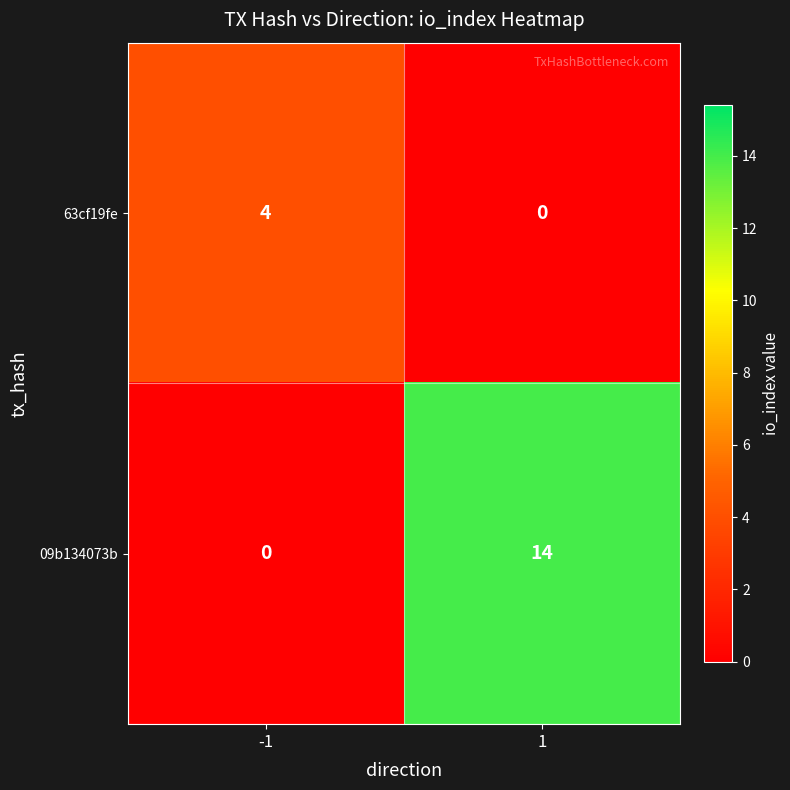

How many categories are shown in the chart?

2